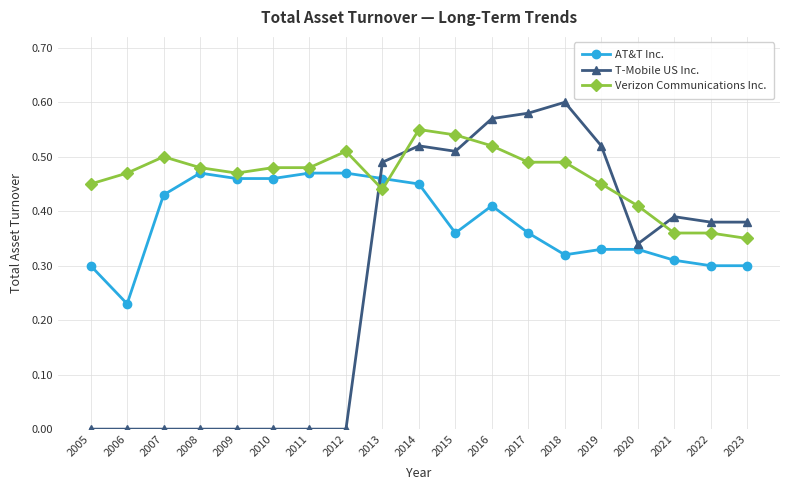

Rank the series by their average value, from highest to lowest.

Verizon Communications Inc., AT&T Inc., T-Mobile US Inc.